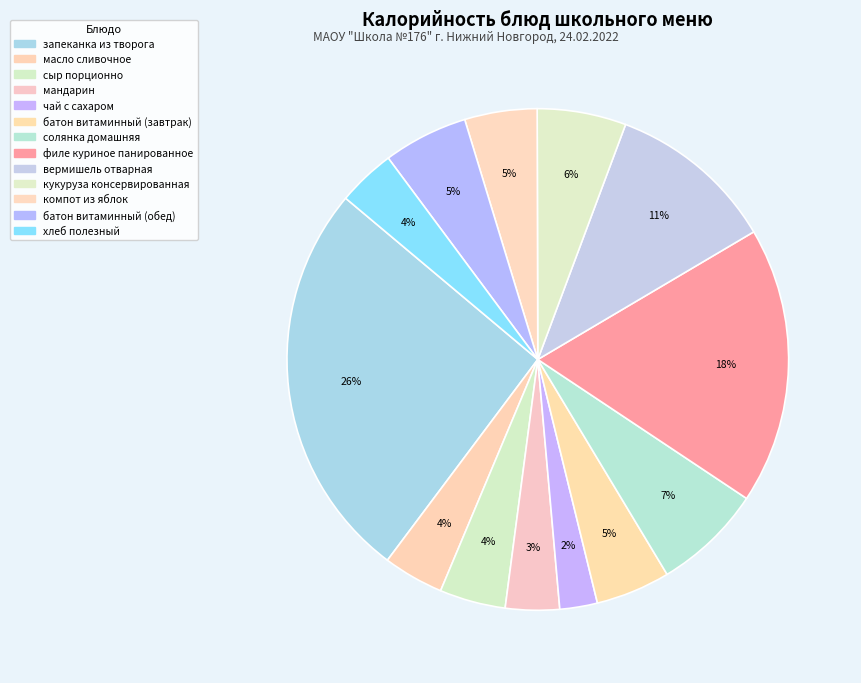

Is there a majority slice in this chart?

No